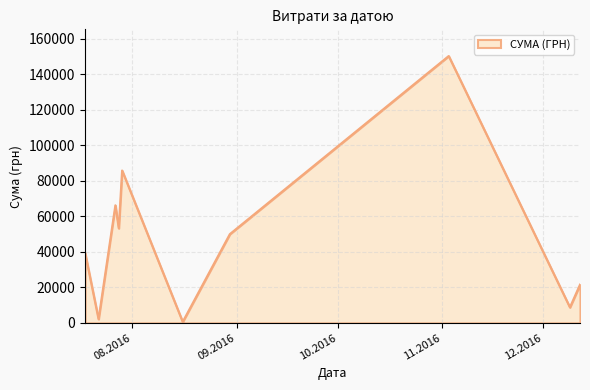

What is the greatest value displayed?

150216.7